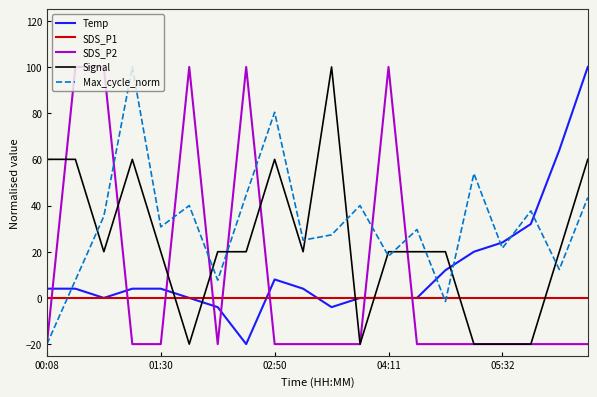

How many intersections are there between Temp and SDS_P2?

8